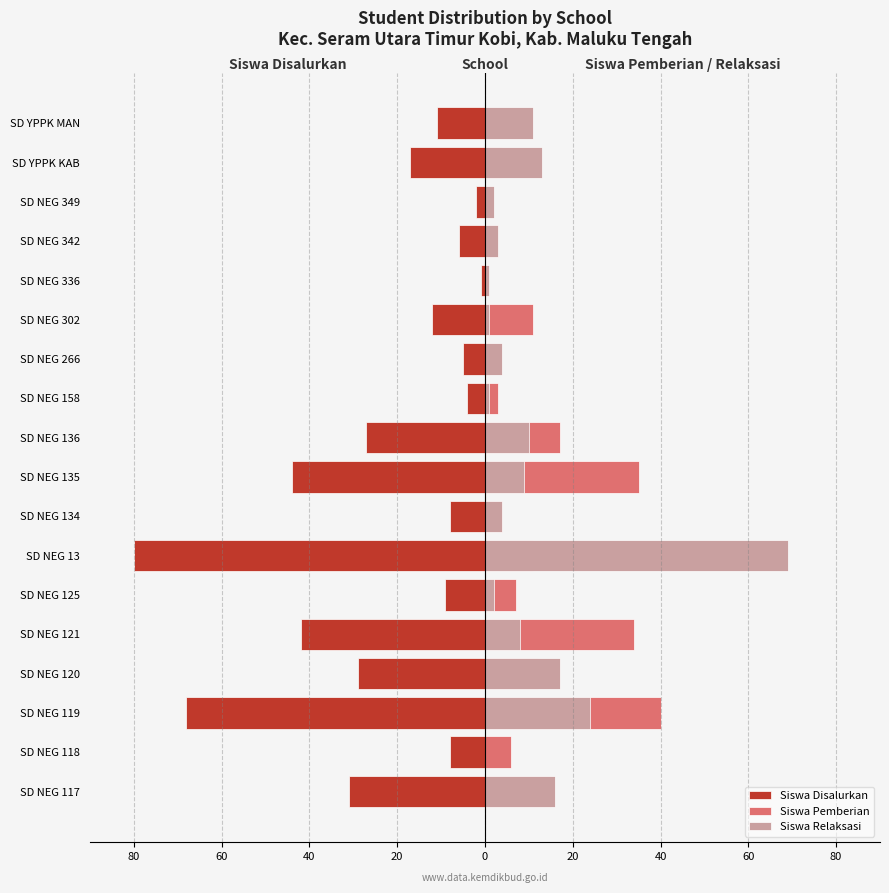

What is the smallest value displayed?

-80